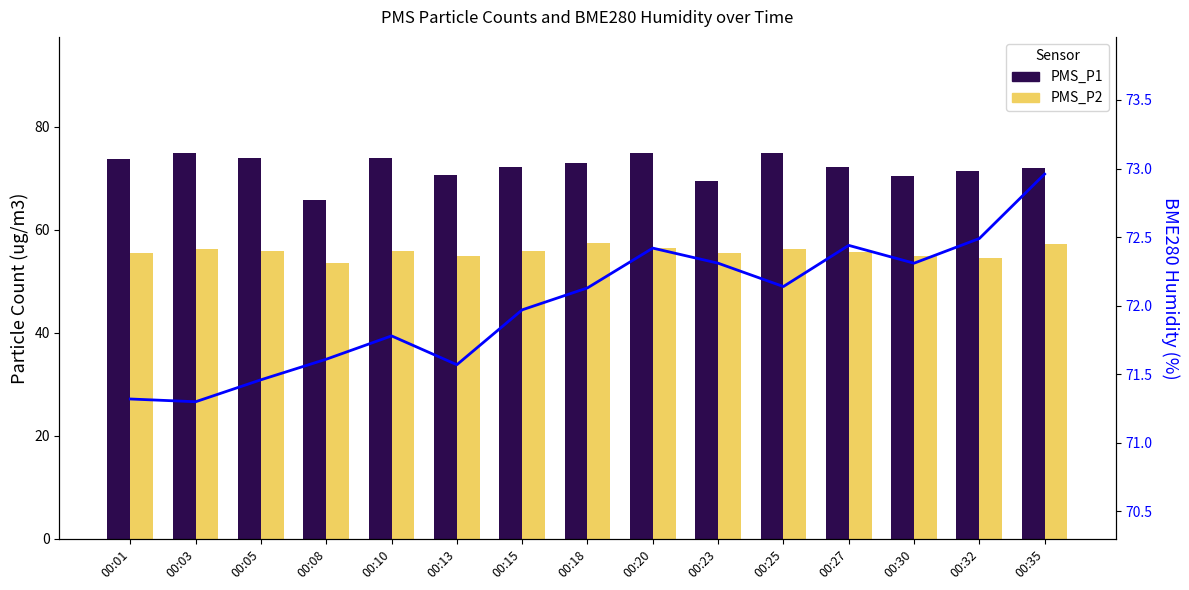

Which has a higher value, 00:25 or 00:30?

00:25